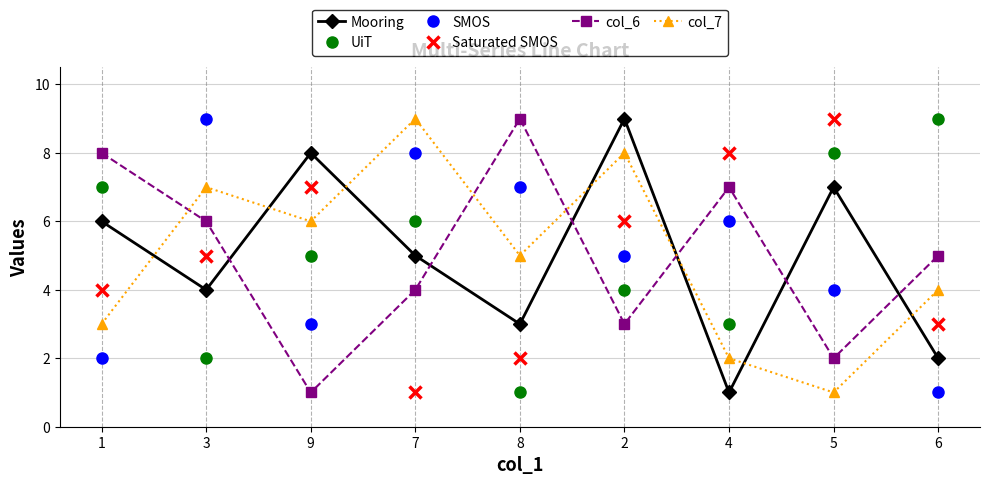

Is the value of SMOS at 8 greater than the value of Saturated SMOS at 5?

No